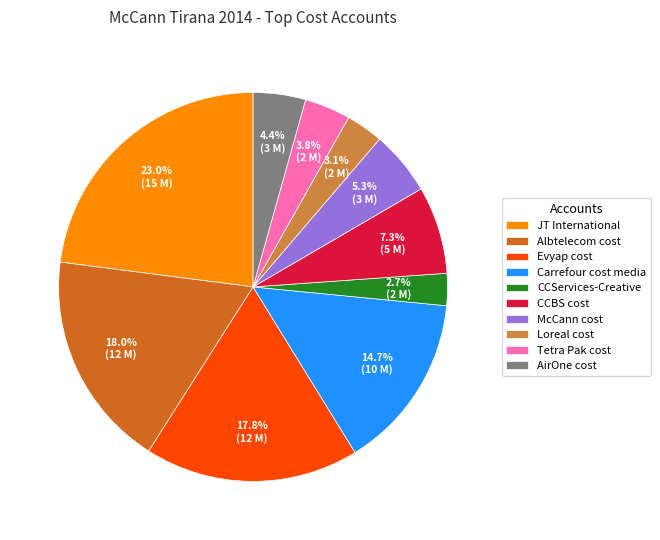

Count the number of slices in the pie.

10